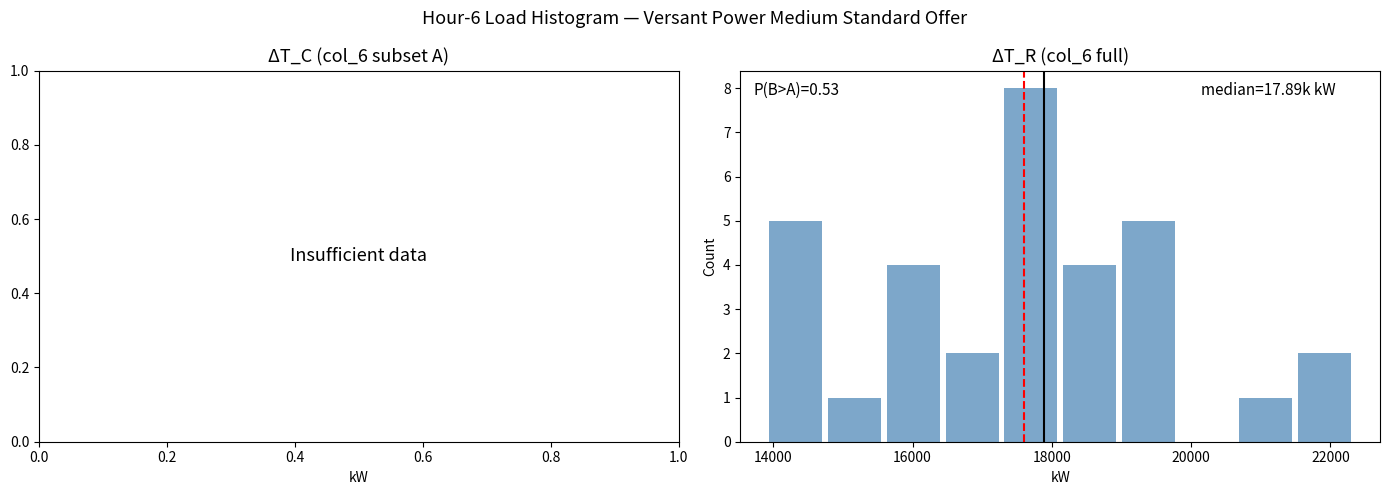

Which range on the x-axis has the tallest bar?

17200 to 18200